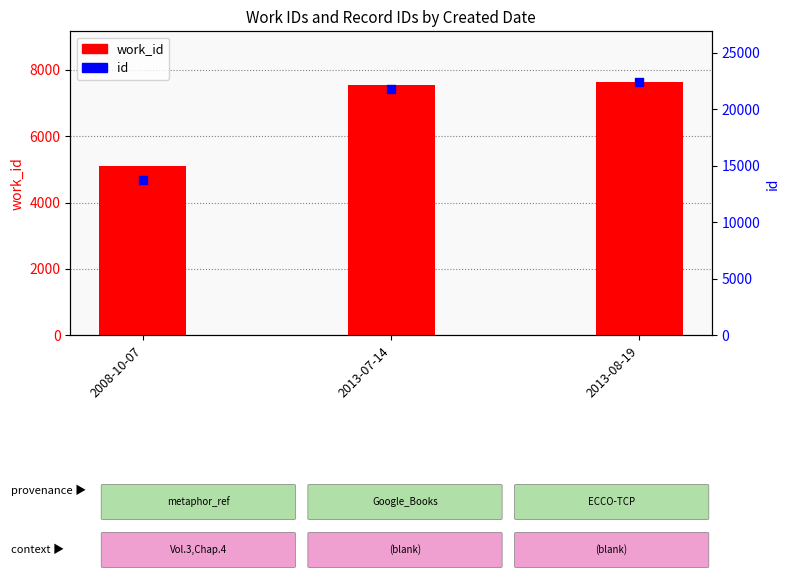

Is the value of id at 2008-10-07 greater than the value of work_id at 2013-08-19?

Yes